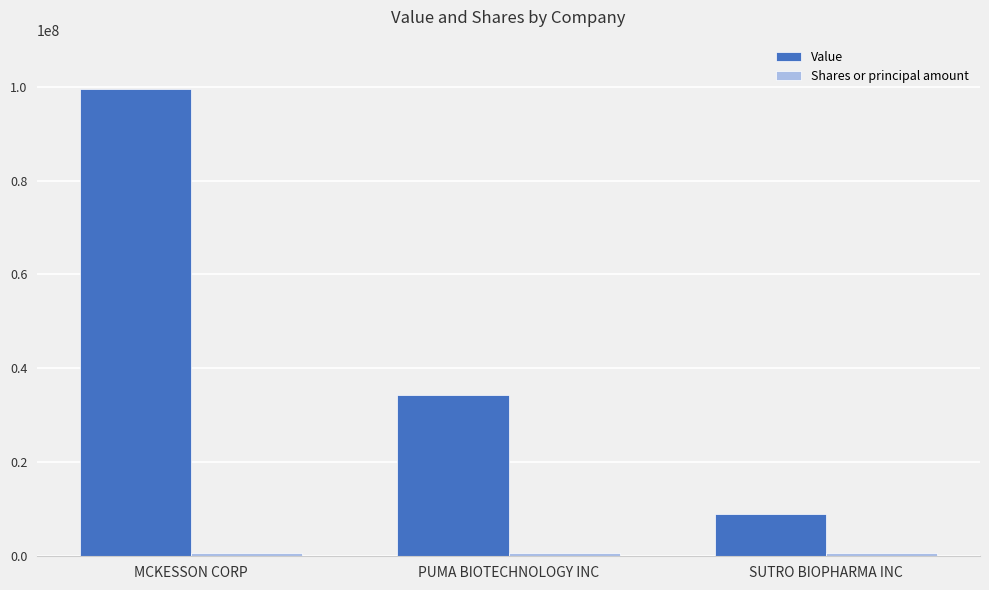

At which category is the sum across all series the highest?

MCKESSON CORP